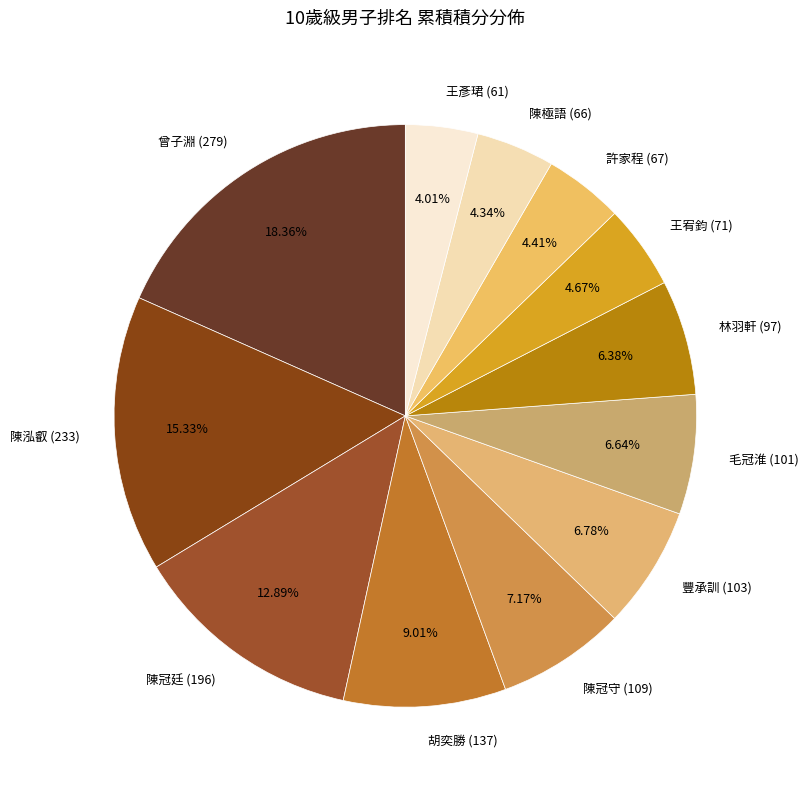

Is it true that 曾子淵 (279) is 18% of the pie?

True